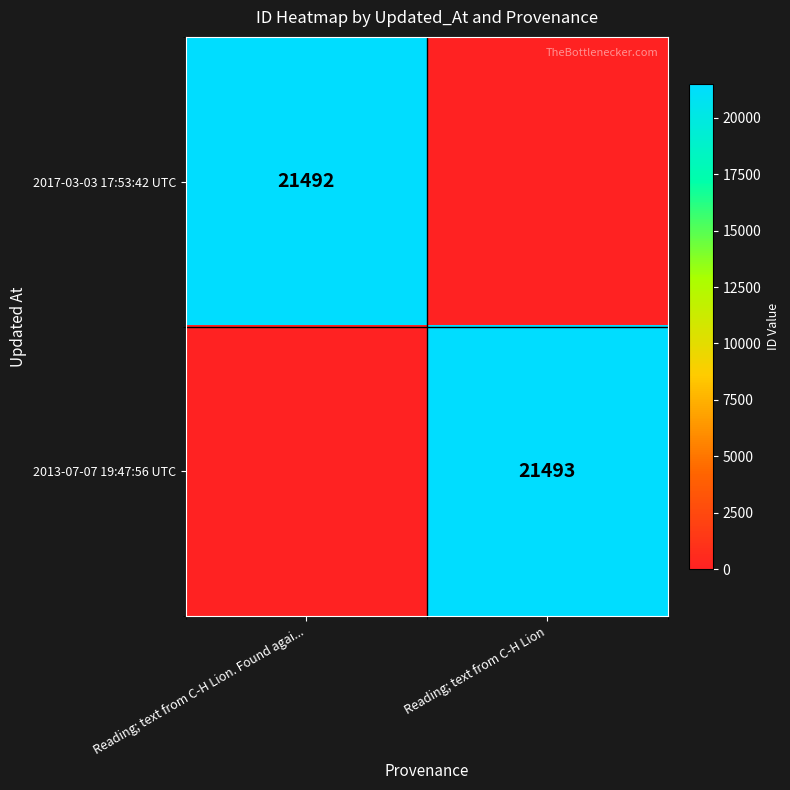

Is it true that 2017-03-03 17:53:42 UTC equals 10233 at Reading; text from C-H Lion. Found agai...?

False